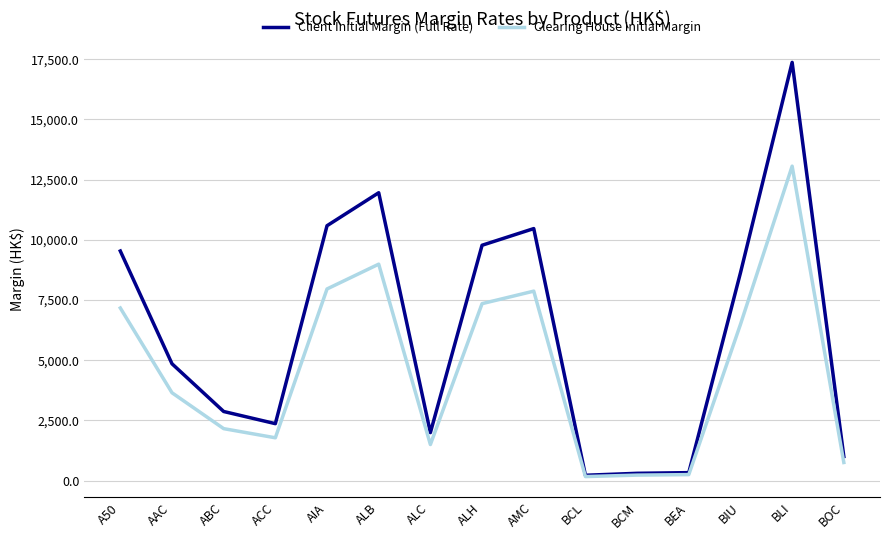

Which series changed the most between A50 and BIU?

Client Initial Margin (Full Rate)